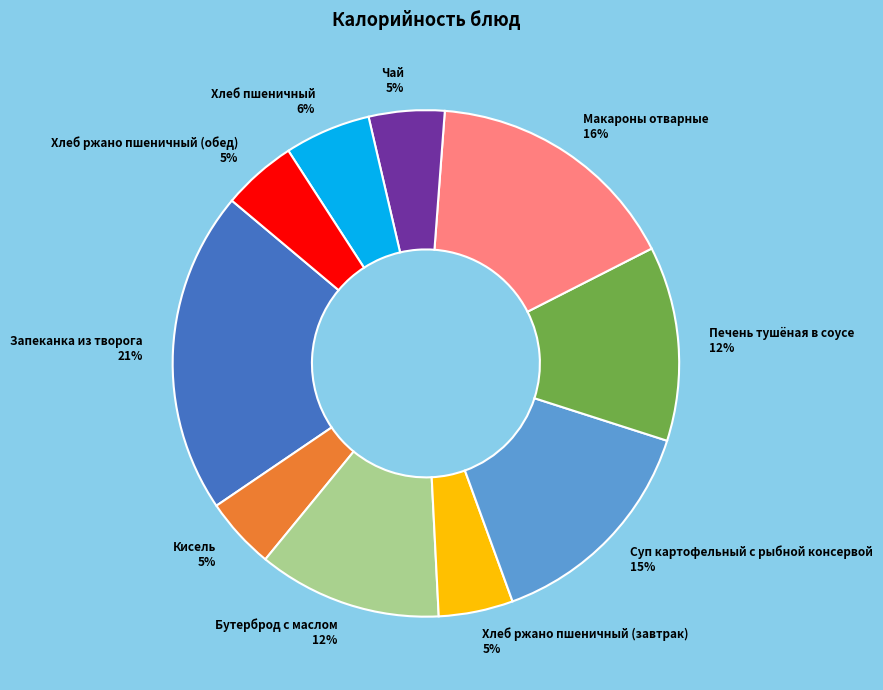

Is Макароны отварные the majority of the pie?

No